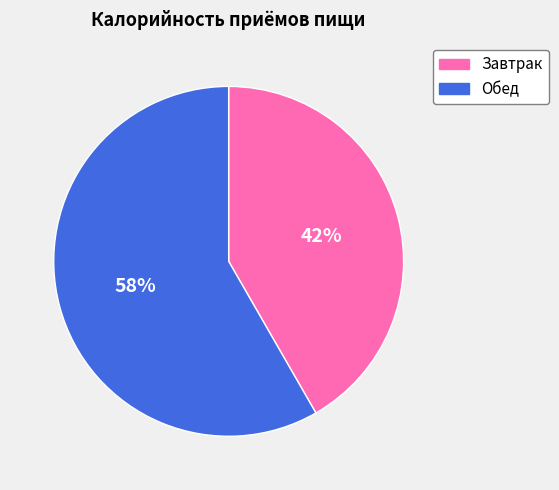

Is the sum of Завтрак and Обед greater than half?

Yes